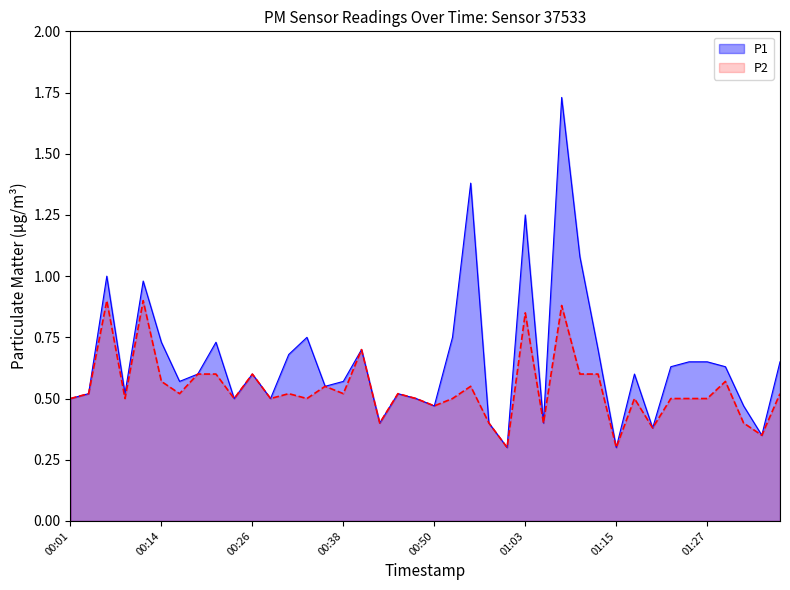

Count the P2 values in the range 0 to 1.

40